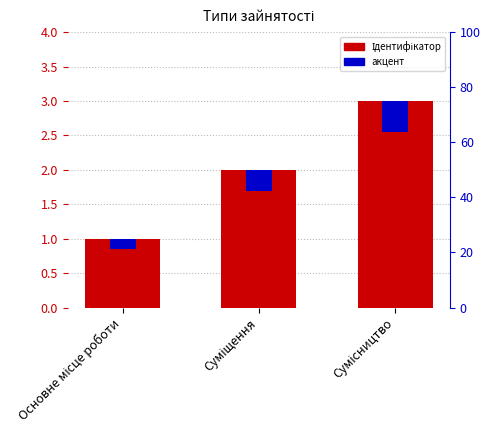

What is the value of the акцент bar at the 3rd from the left?

0.4